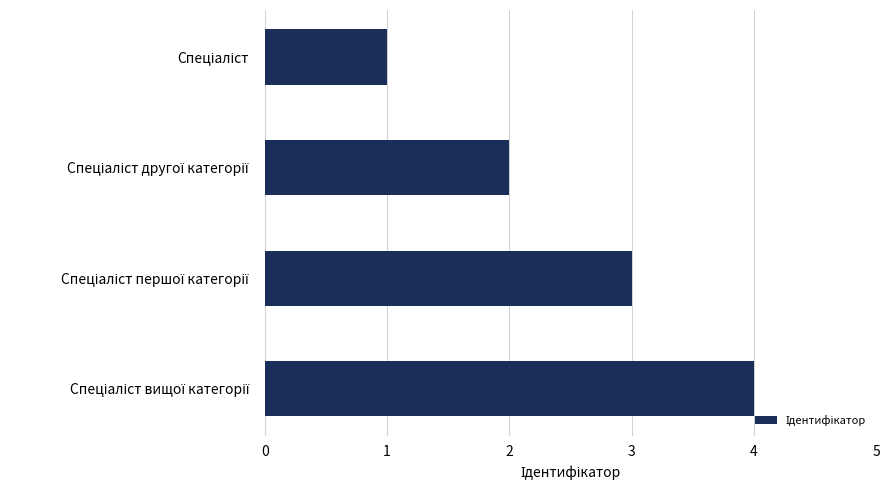

What is the sum of all values?

10